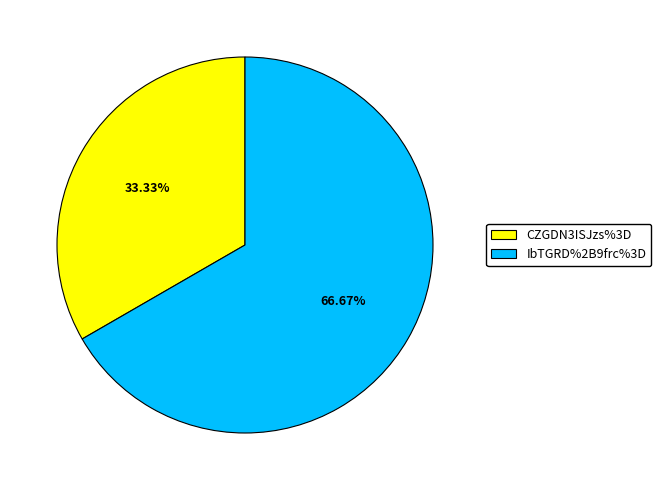

To the nearest percent, what is the combined percentage of CZGDN3ISJzs%3D and IbTGRD%2B9frc%3D?

100%